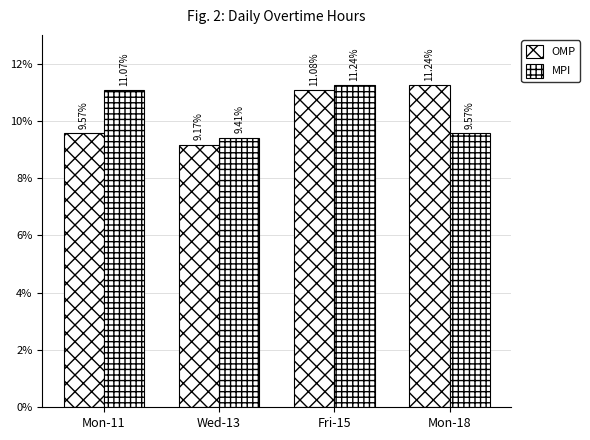

Between Mon-18 and Wed-13, which is larger?

Mon-18